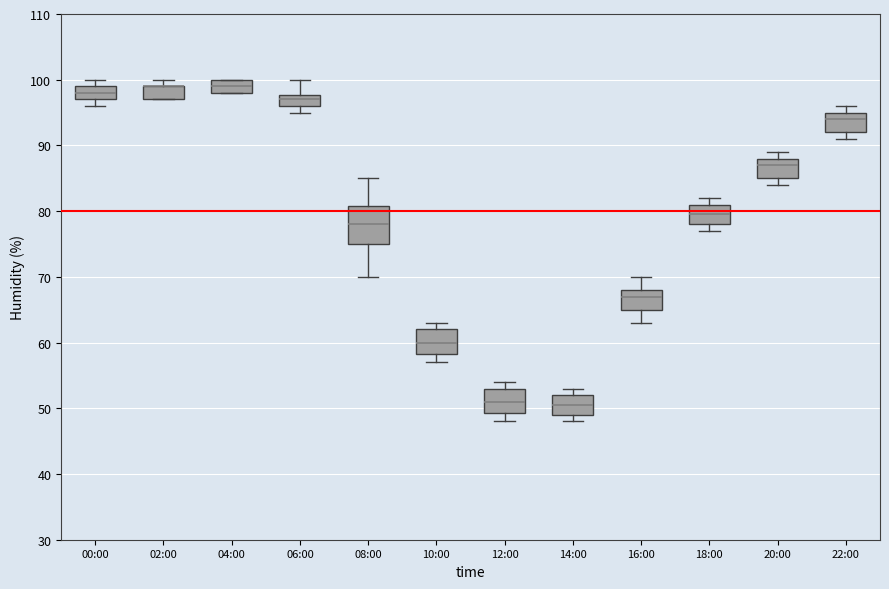

Reading left to right, read every box against the y-axis: the position of its median line, the range the box covers, and the ends of its whiskers. The values are not printed on the chart, so give them approximately, as read against the axis.

00:00: median 98, box 97 to 99, whiskers 96 to 100
02:00: median 99 (drawn on the box's upper edge), box 97 to 99, whiskers 97 to 100
04:00: median 99, box 98 to 100, whiskers 98 to 100
06:00: median 97, box 96 to 98, whiskers 95 to 100
08:00: median 78, box 75 to 81, whiskers 70 to 85
10:00: median 60, box 58 to 62, whiskers 57 to 63
12:00: median 51, box 49 to 53, whiskers 48 to 54
14:00: median 51, box 49 to 52, whiskers 48 to 53
16:00: median 67, box 65 to 68, whiskers 63 to 70
18:00: median 80, box 78 to 81, whiskers 77 to 82
20:00: median 87, box 85 to 88, whiskers 84 to 89
22:00: median 94, box 92 to 95, whiskers 91 to 96